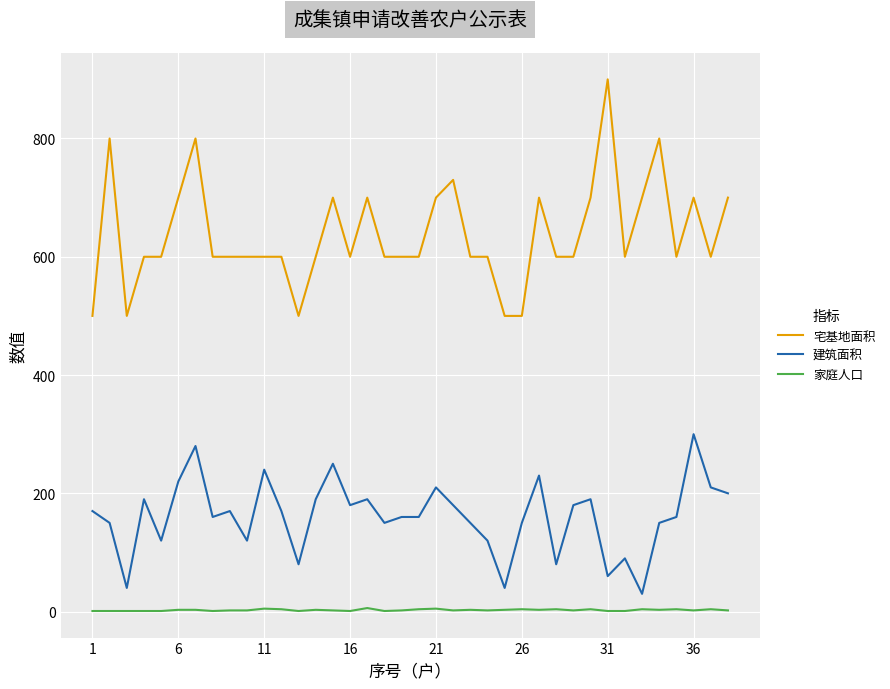

What is the lowest value of the 建筑面积 series?

30